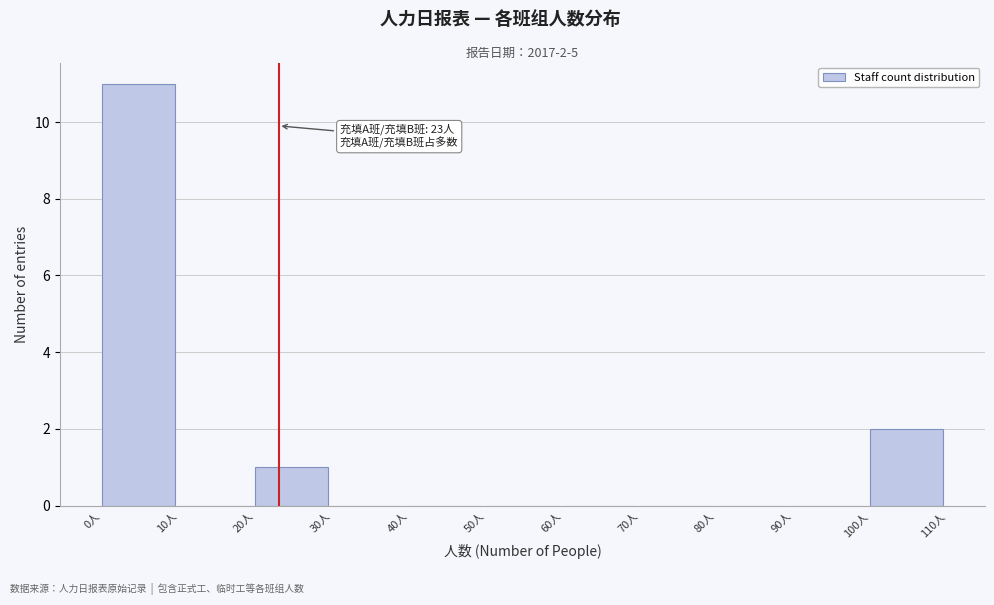

Which range on the x-axis has the tallest bar?

0 to 10